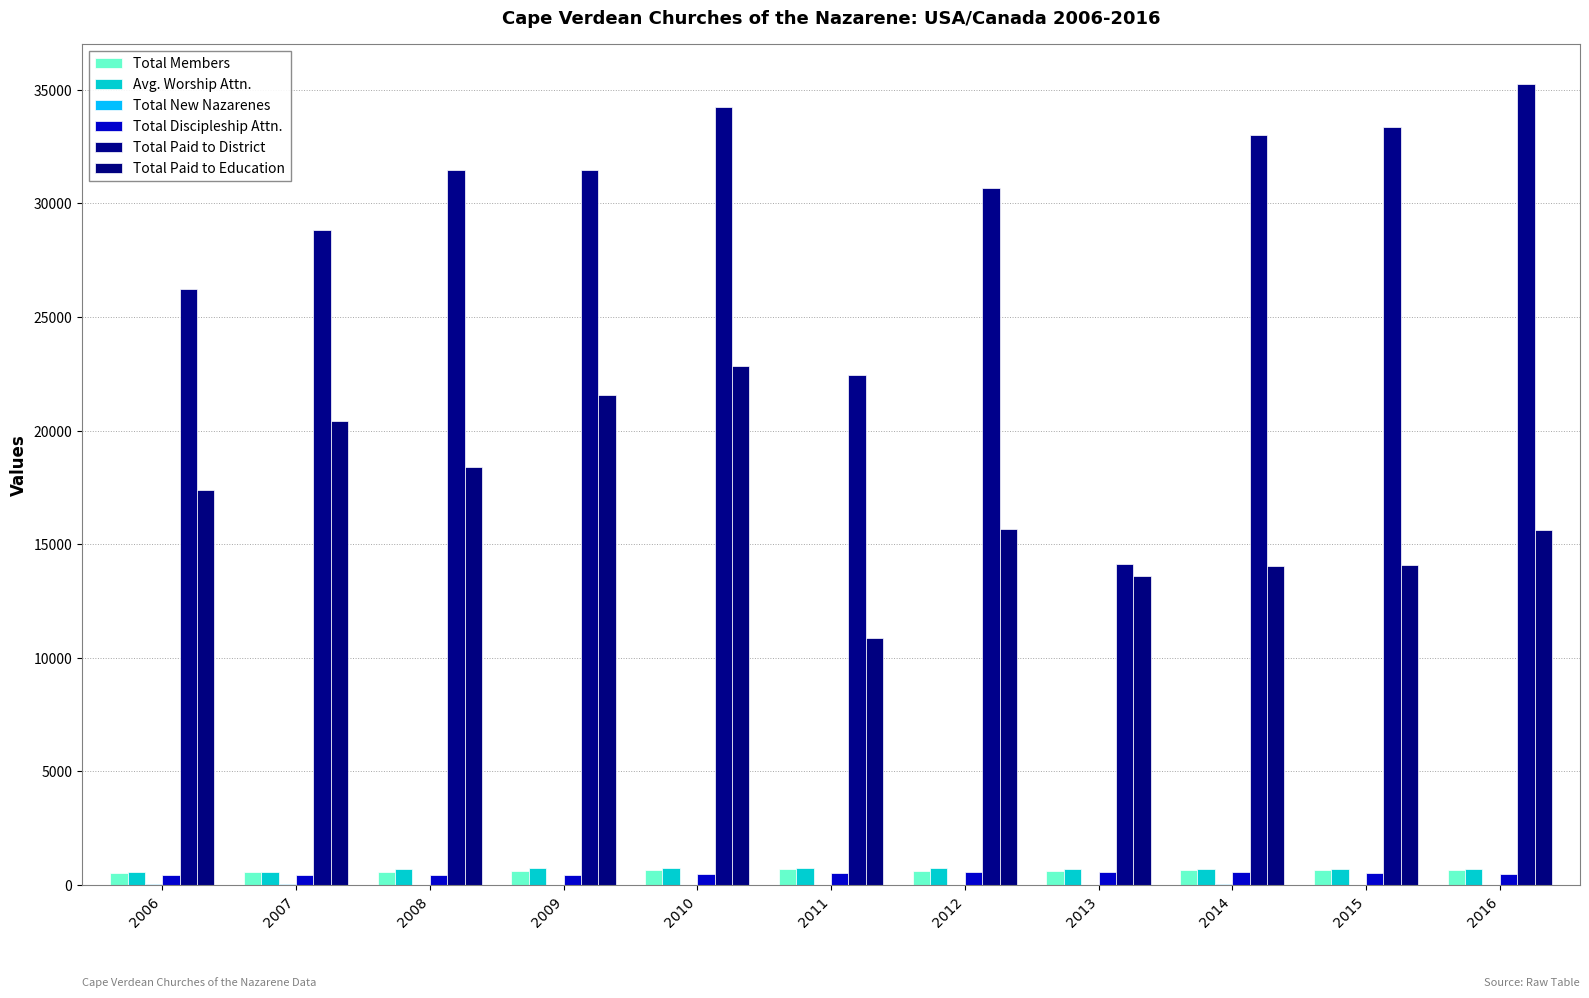

How many series are shown in this chart?

6